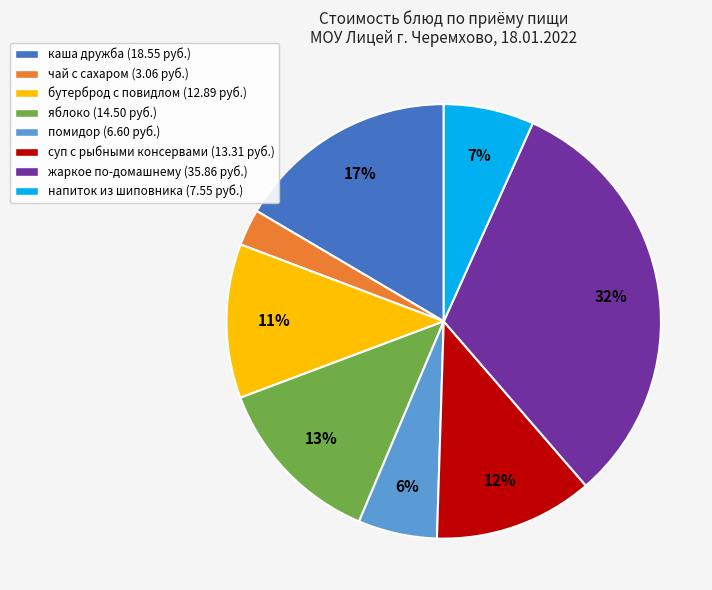

Is it true that яблоко is 1% of the pie?

False